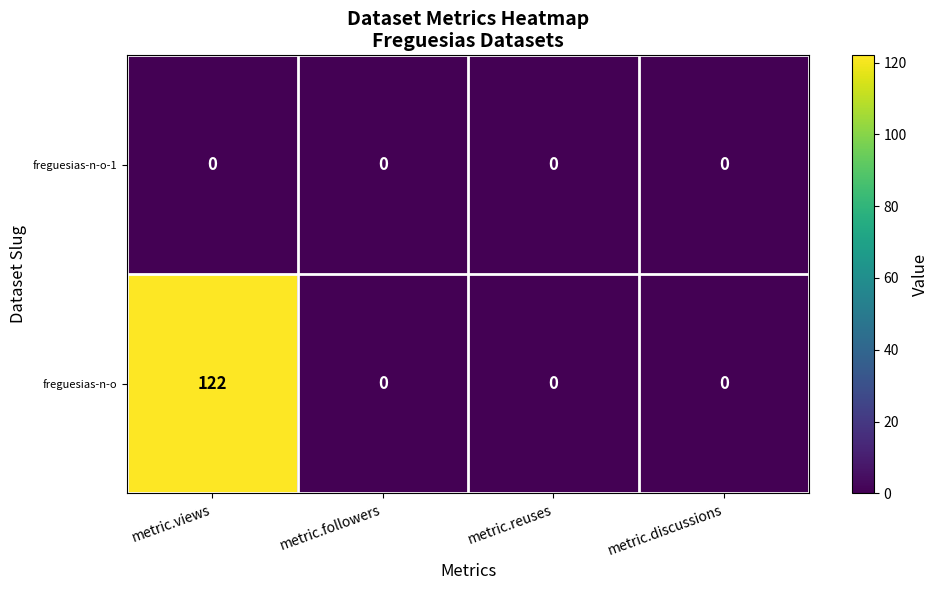

The freguesias-n-o-1 series shows 0 at metric.discussions. True or false?

True